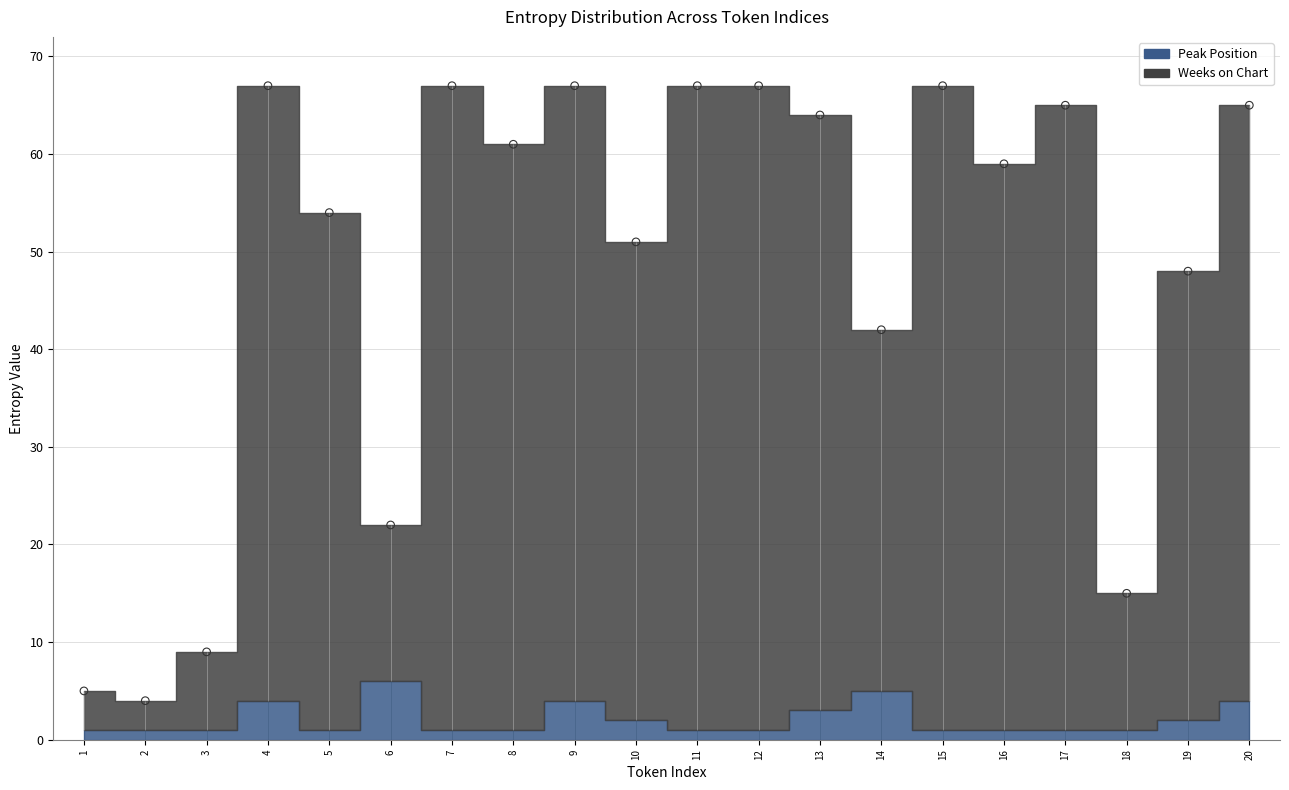

What is the ratio of the value at 15 to the value at 12?

1.0